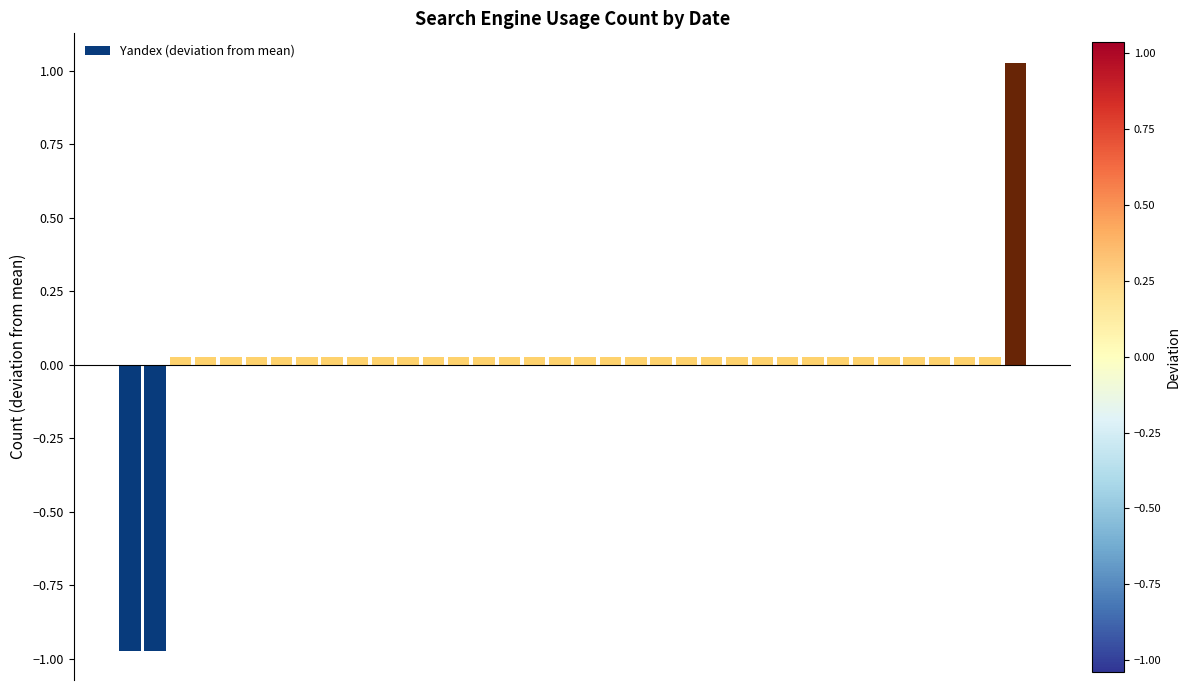

Which category has the highest value across all series?

35